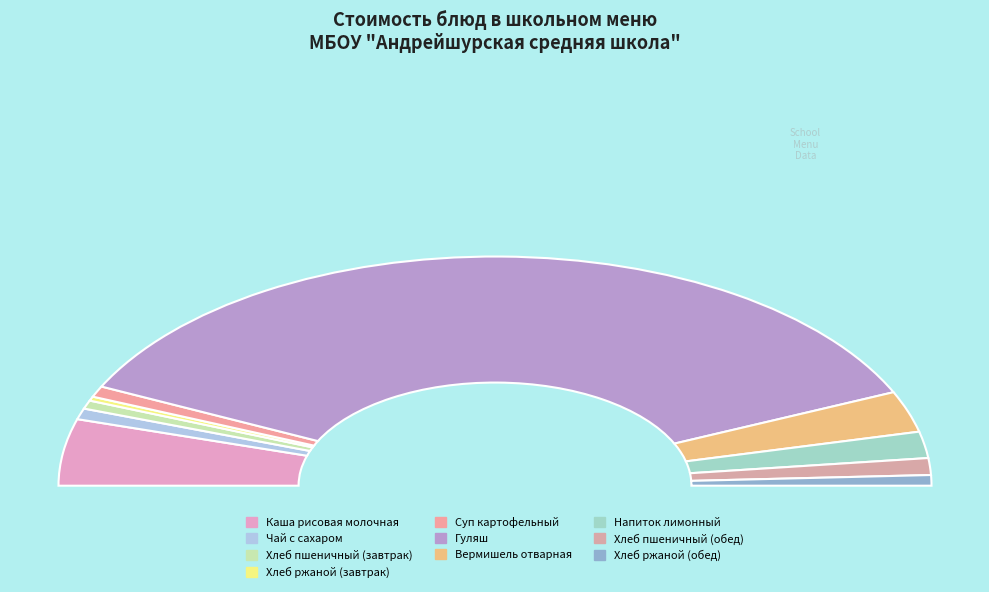

To the nearest percent, what portion does Хлеб ржаной (завтрак) represent?

1%